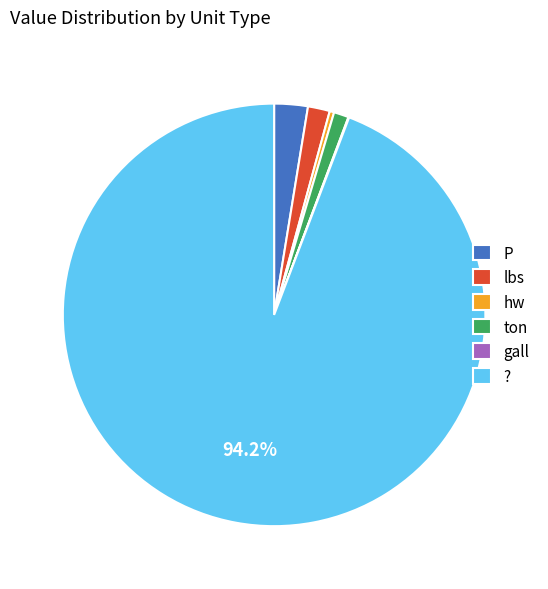

Between ? and hw, which is larger?

?